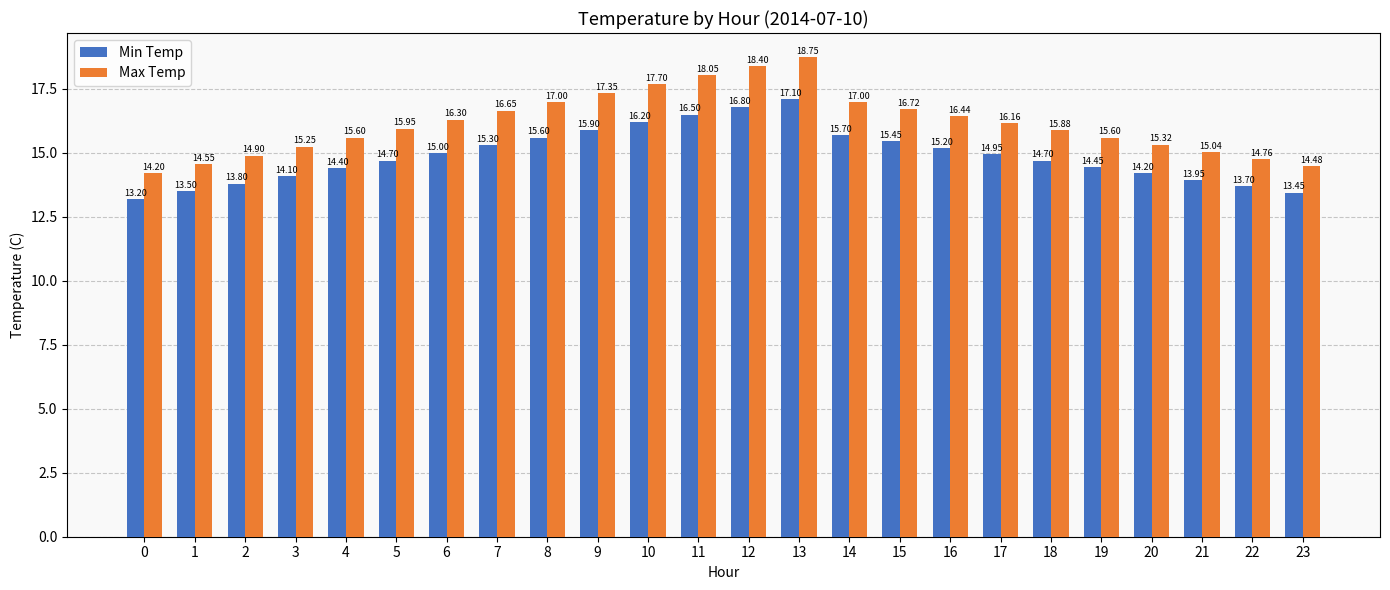

Read the Max Temp value at 21.

15.0